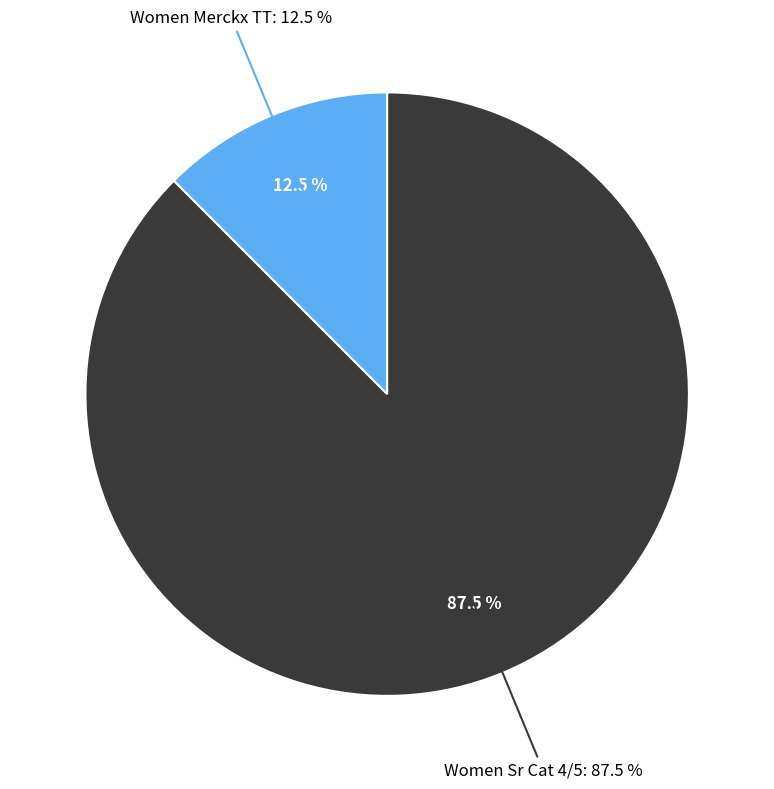

To the nearest percent, what is the combined percentage of Women Eddie Merckx Time Trial and Women Senior Cat 4/5/Citizen?

100%